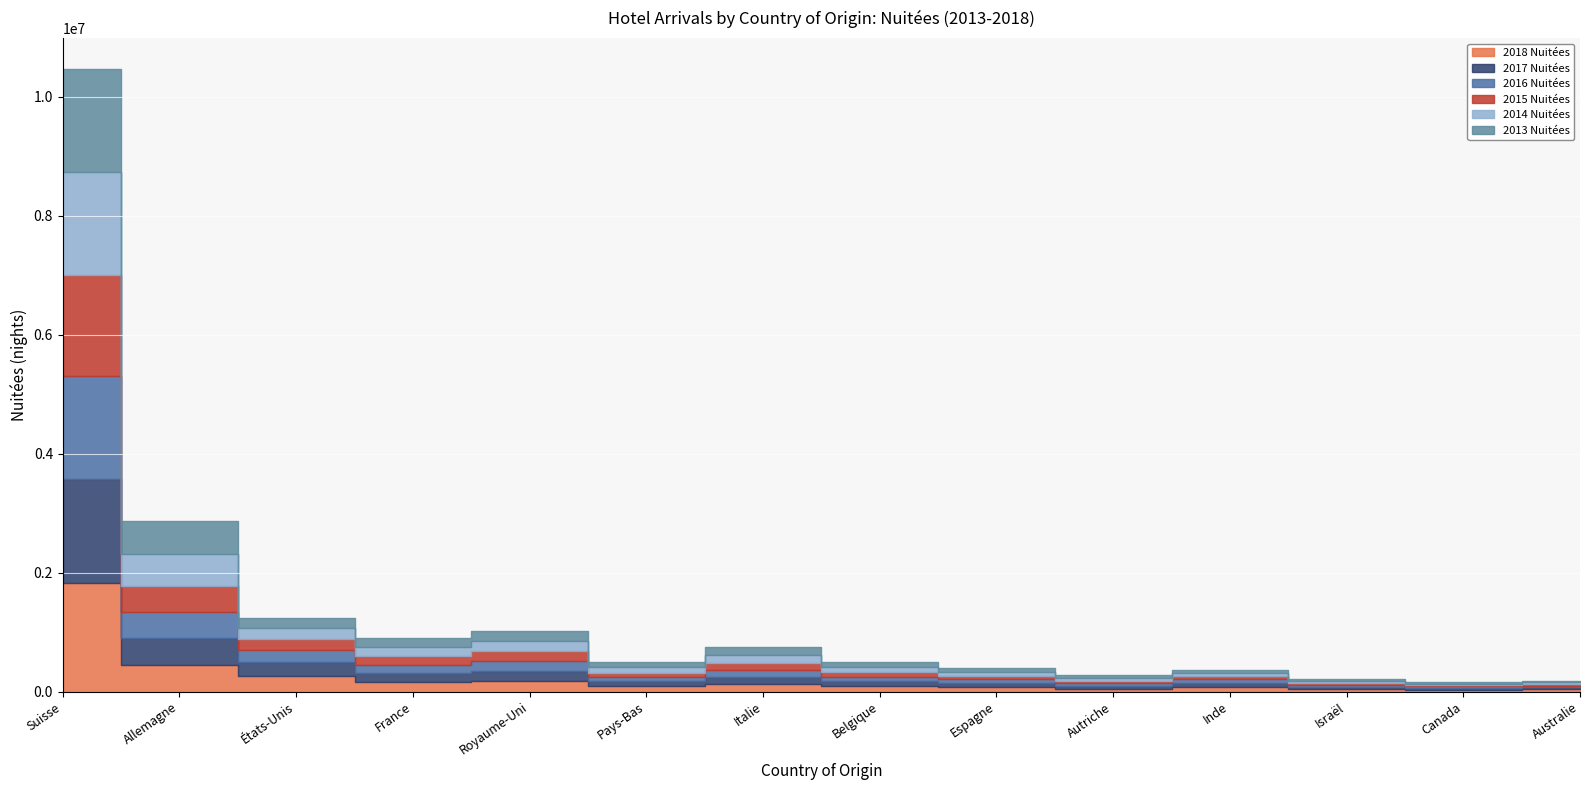

How many intersections are there between 2014 Nuitées and 2015 Nuitées?

3